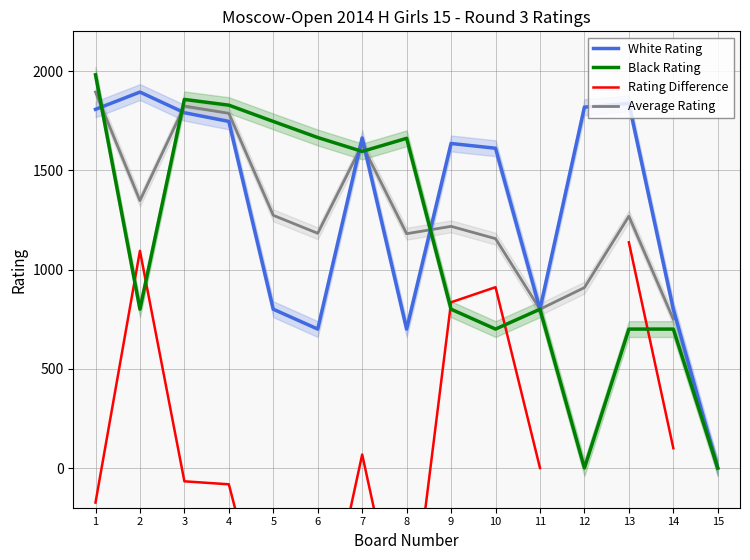

Which category has the highest value in the Black Rating series?

1